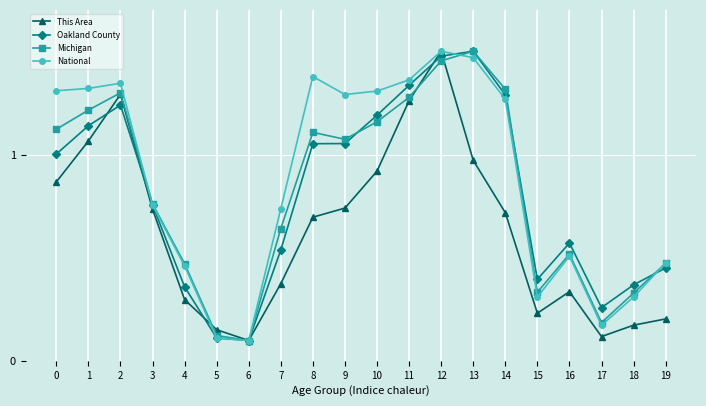

At 1, list the series in order from smallest to largest.

This Area, Oakland County, Michigan, National